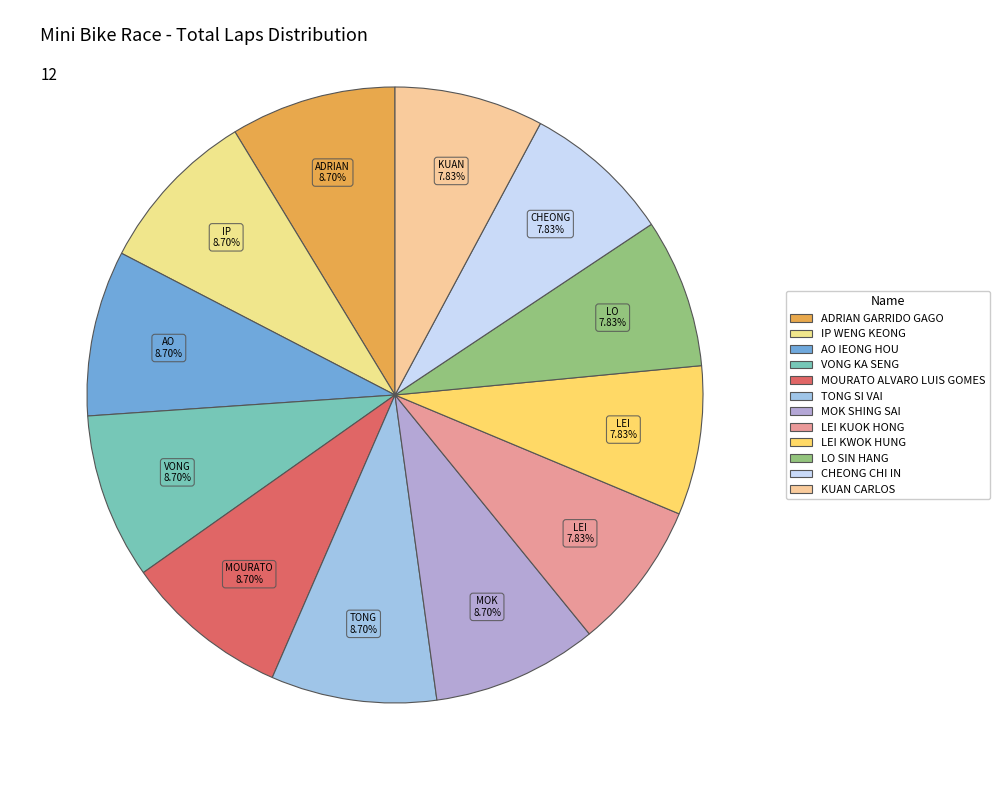

How many slices are in this pie chart?

12